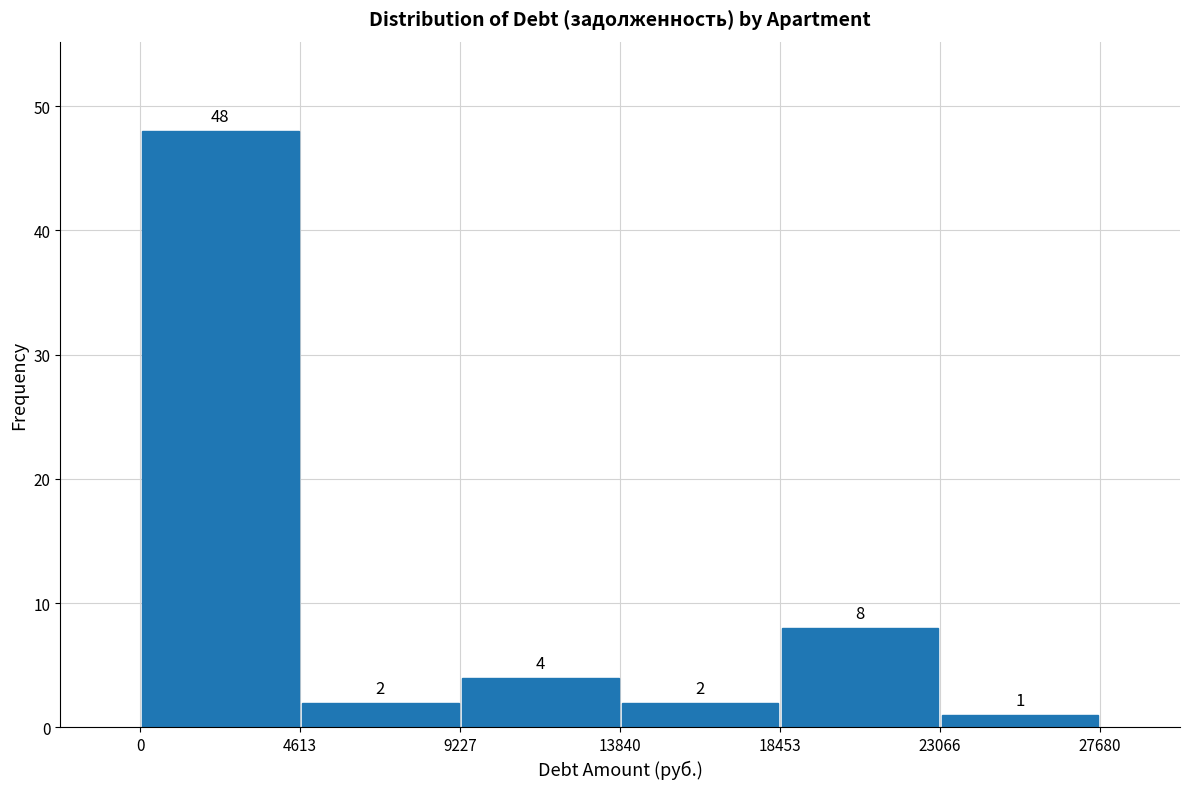

Over which range of the x-axis is the bar tallest?

0 to 4613